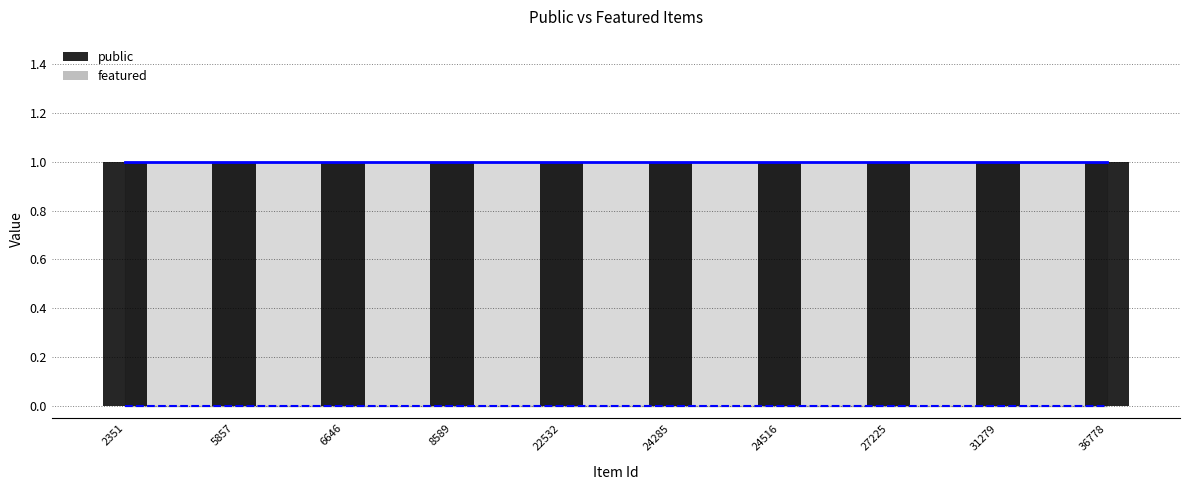

Between 24516 and 8589, which is larger?

24516